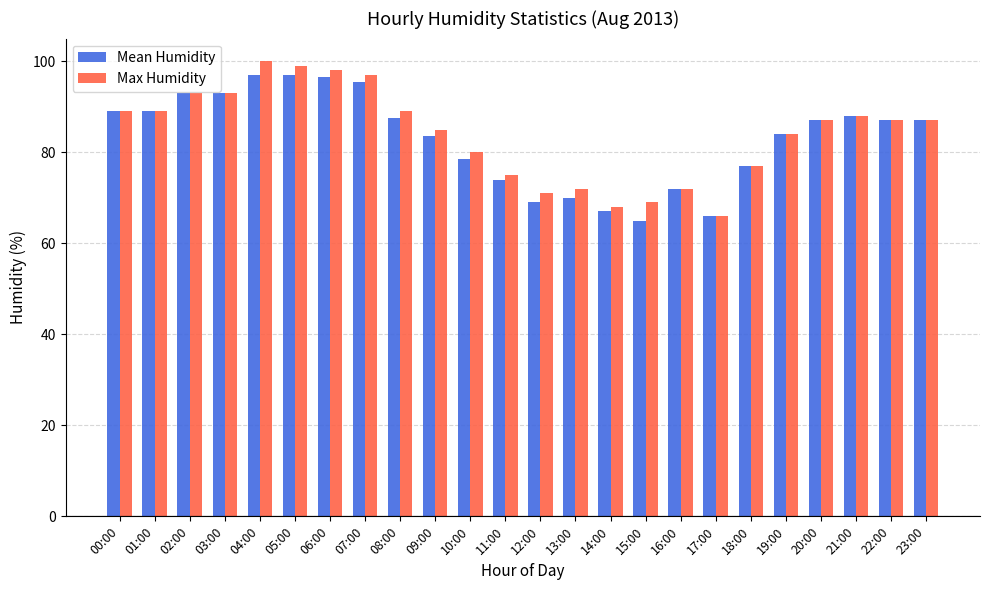

Reading left to right, transcribe all the data shown in this chart.

Mean Humidity: 00:00=89.0	01:00=89.0	02:00=93.0	03:00=93.0	04:00=97.0	05:00=97.0	06:00=96.5	07:00=95.5	08:00=87.5	09:00=83.5	10:00=78.5	11:00=74.0	12:00=69.0	13:00=70.0	14:00=67.0	15:00=65.0	16:00=72.0	17:00=66.0	18:00=77.0	19:00=84.0	20:00=87.0	21:00=88.0	22:00=87.0	23:00=87.0
Max Humidity: 00:00=89.0	01:00=89.0	02:00=93.0	03:00=93.0	04:00=100.0	05:00=99.0	06:00=98.0	07:00=97.0	08:00=89.0	09:00=85.0	10:00=80.0	11:00=75.0	12:00=71.0	13:00=72.0	14:00=68.0	15:00=69.0	16:00=72.0	17:00=66.0	18:00=77.0	19:00=84.0	20:00=87.0	21:00=88.0	22:00=87.0	23:00=87.0